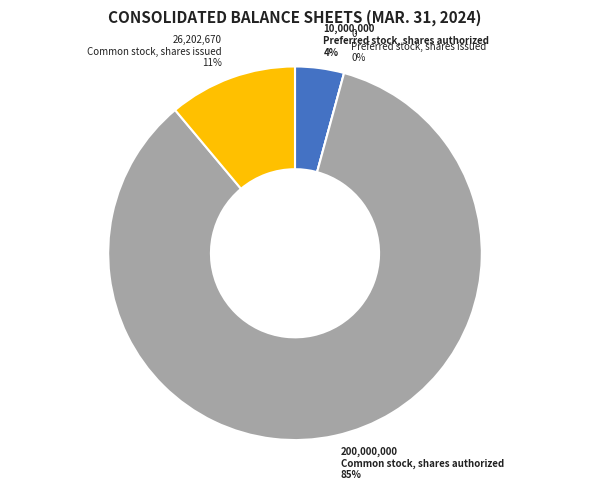

Is there a majority slice in this chart?

Yes